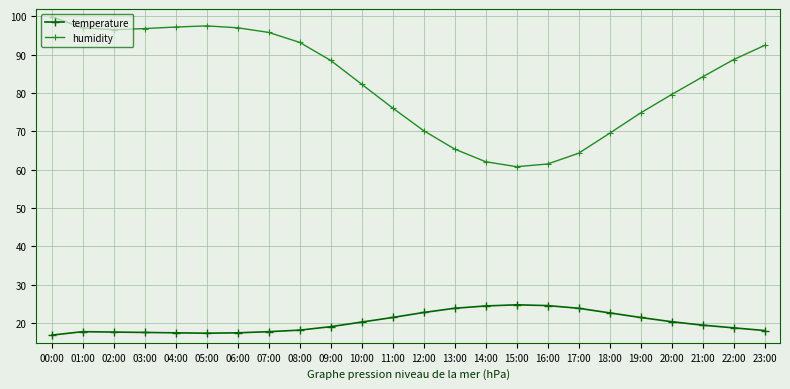

The value of humidity at 15:00 is 41.5. True or false?

False